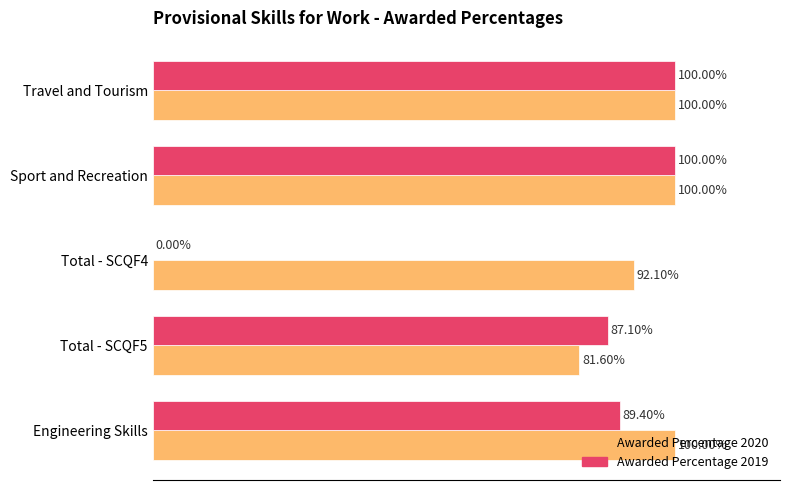

What is the value of the Awarded Percentage 2019 bar at the 4th from the left?

100.0